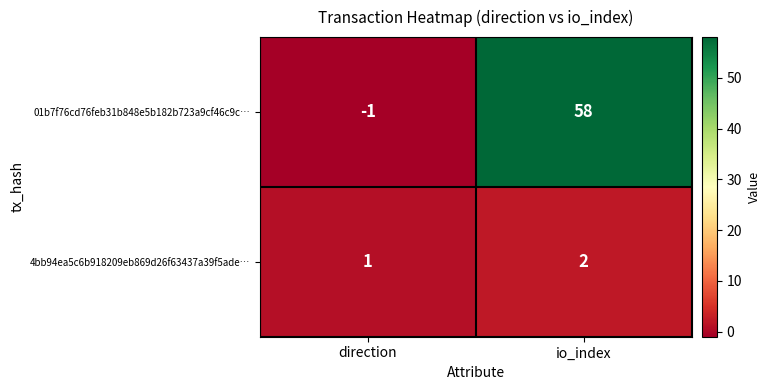

What is the sum of the 4bb94ea5c6b918209eb869d26f63437a39f5ade… values at direction and io_index?

3